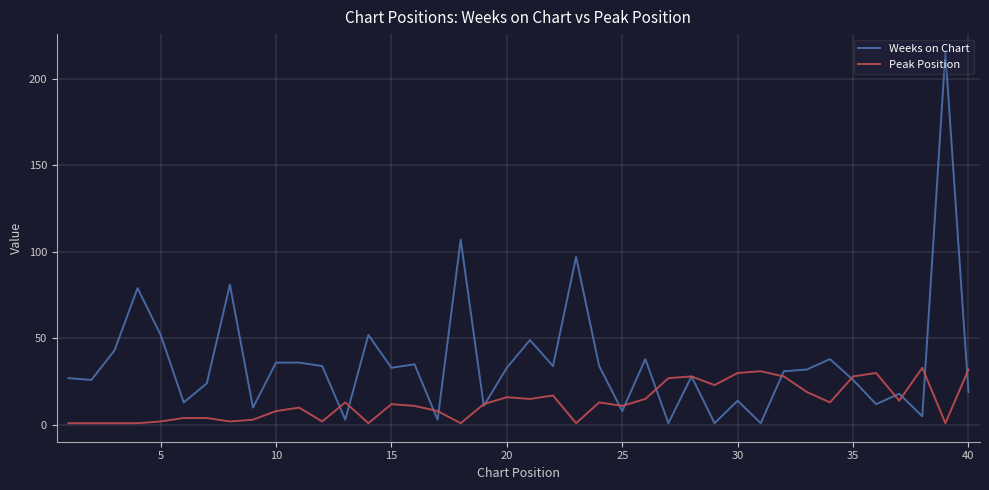

Rank the series by their maximum value, from highest to lowest.

Weeks on Chart, Peak Position